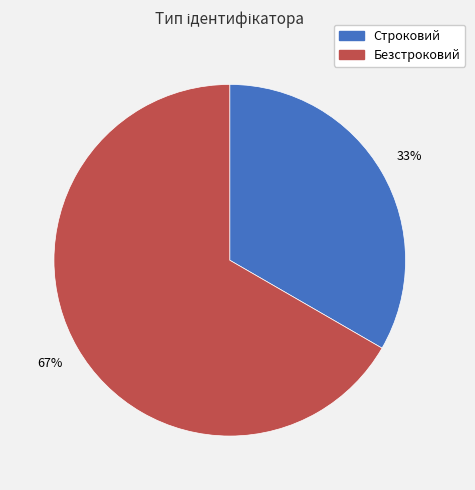

Combined, do Строковий and Безстроковий account for over 50%?

Yes